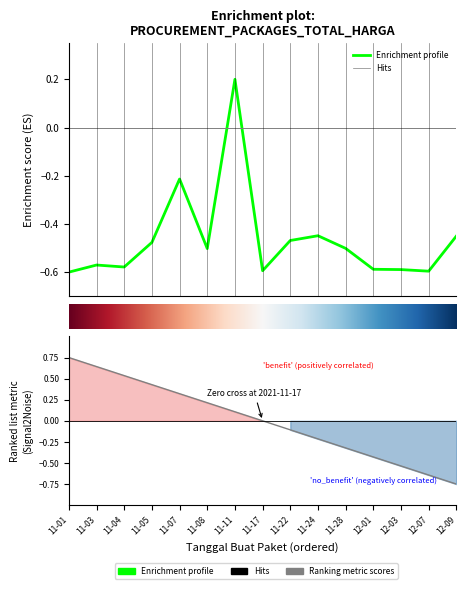

List the labels in order of value, largest first.

2021-11-11, 2021-11-07, 2021-11-24, 2021-12-09, 2021-11-22, 2021-11-05, 2021-11-28, 2021-11-08, 2021-11-03, 2021-11-04, 2021-12-01, 2021-12-03, 2021-11-17, 2021-12-07, 2021-11-01